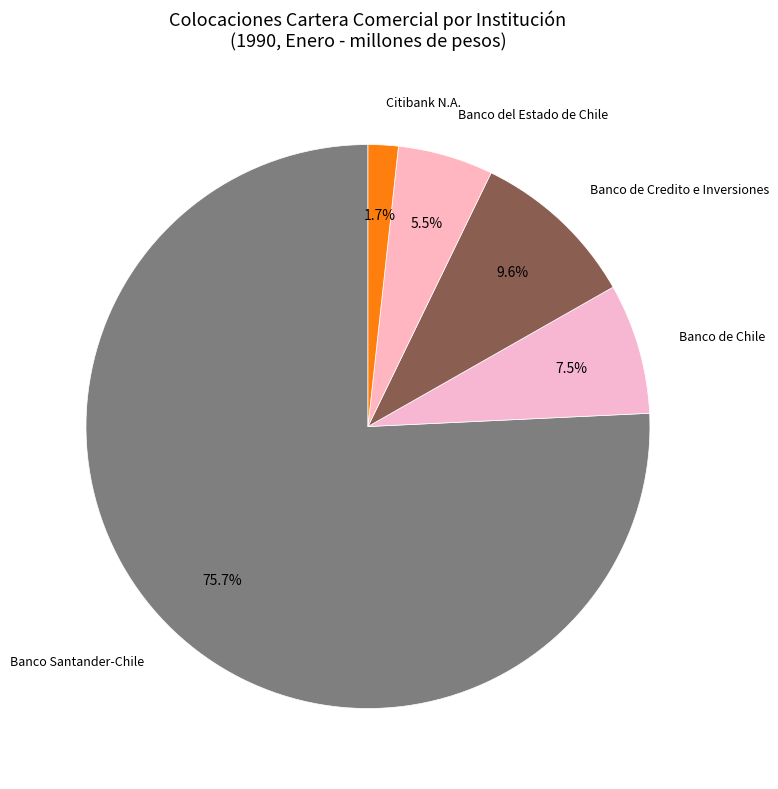

What percentage is NOT represented by Banco del Estado de Chile?

94.5%